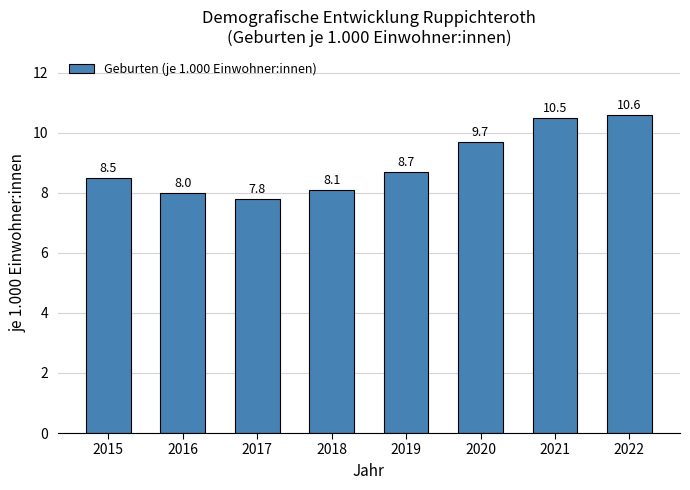

What is the sum of the values at 2017 and 2018?

15.9